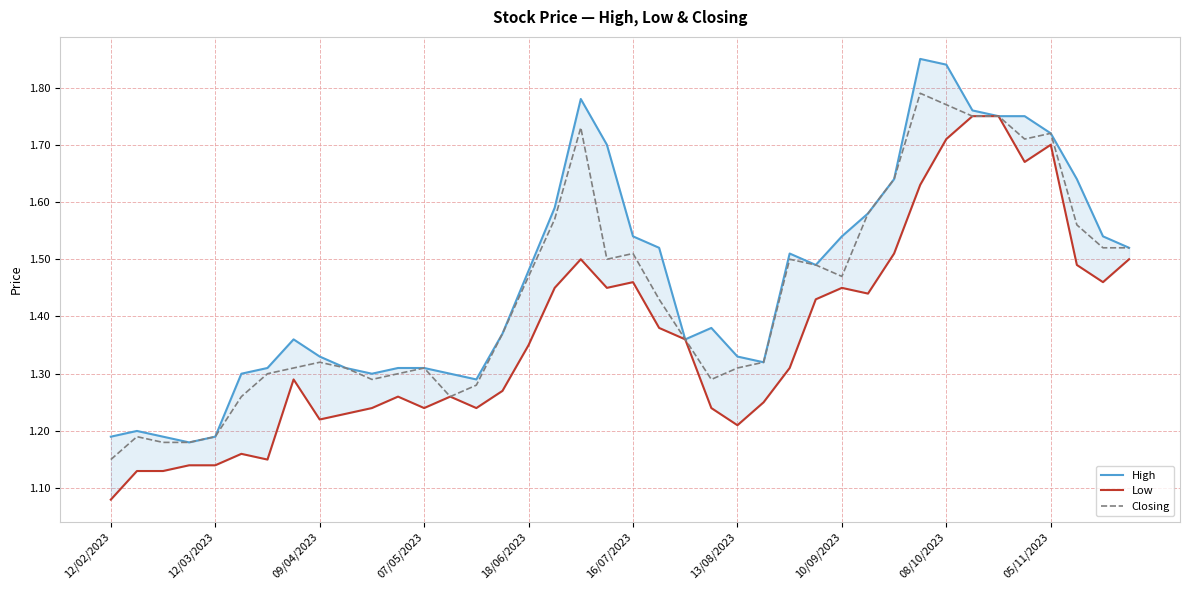

What are all the series names shown in the legend?

High, Low, Closing